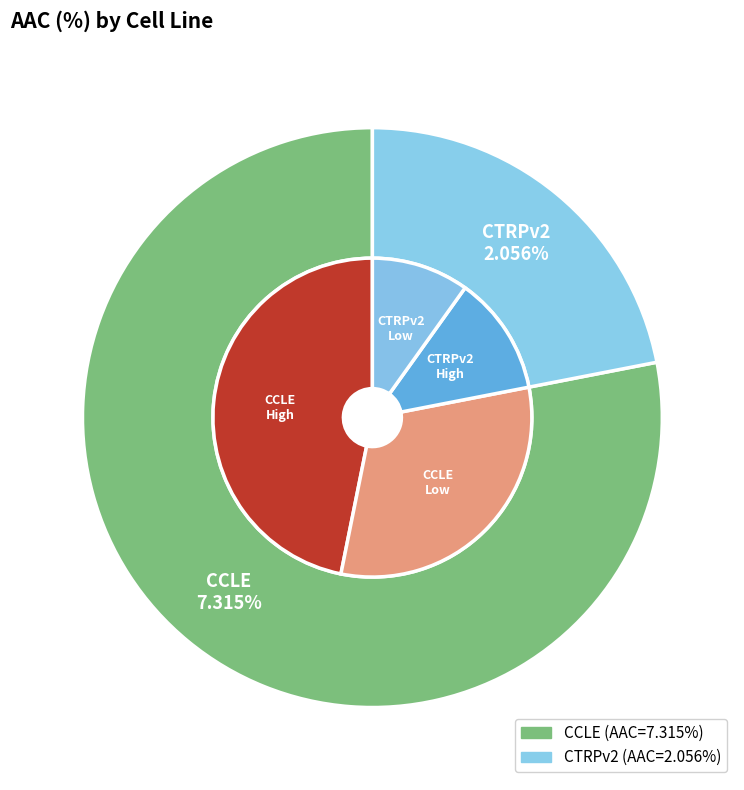

Is it true that CCLE is 67% of the pie?

False